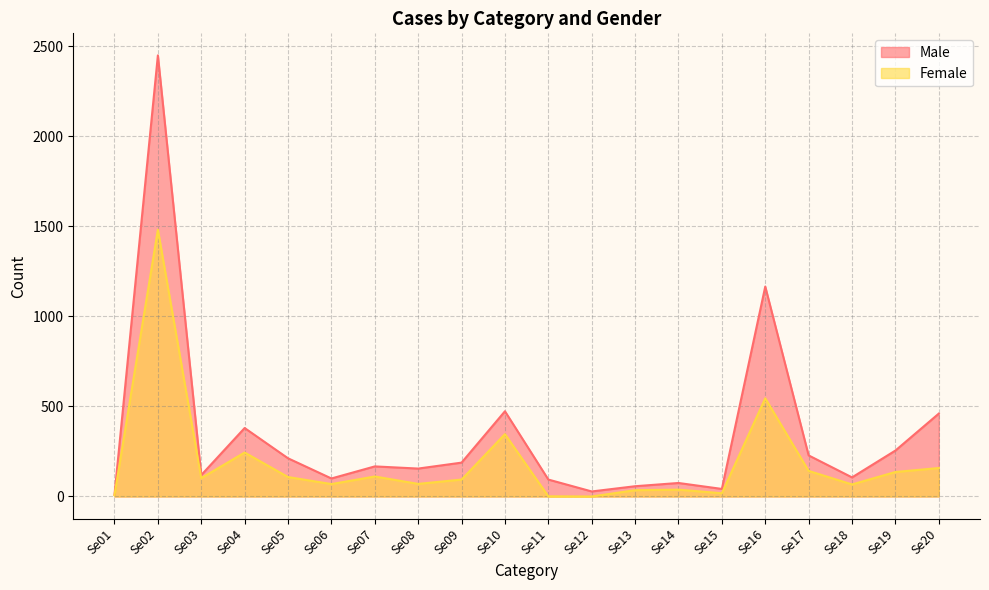

Reading left to right, transcribe all the data shown in this chart.

Male: Se01=10	Se02=2448	Se03=119	Se04=380	Se05=212	Se06=100	Se07=167	Se08=155	Se09=188	Se10=473	Se11=94	Se12=28	Se13=57	Se14=75	Se15=42	Se16=1165	Se17=228	Se18=106	Se19=255	Se20=460
Female: Se01=7	Se02=1481	Se03=102	Se04=244	Se05=108	Se06=69	Se07=111	Se08=70	Se09=94	Se10=346	Se11=1	Se12=0	Se13=35	Se14=38	Se15=18	Se16=545	Se17=142	Se18=67	Se19=136	Se20=158